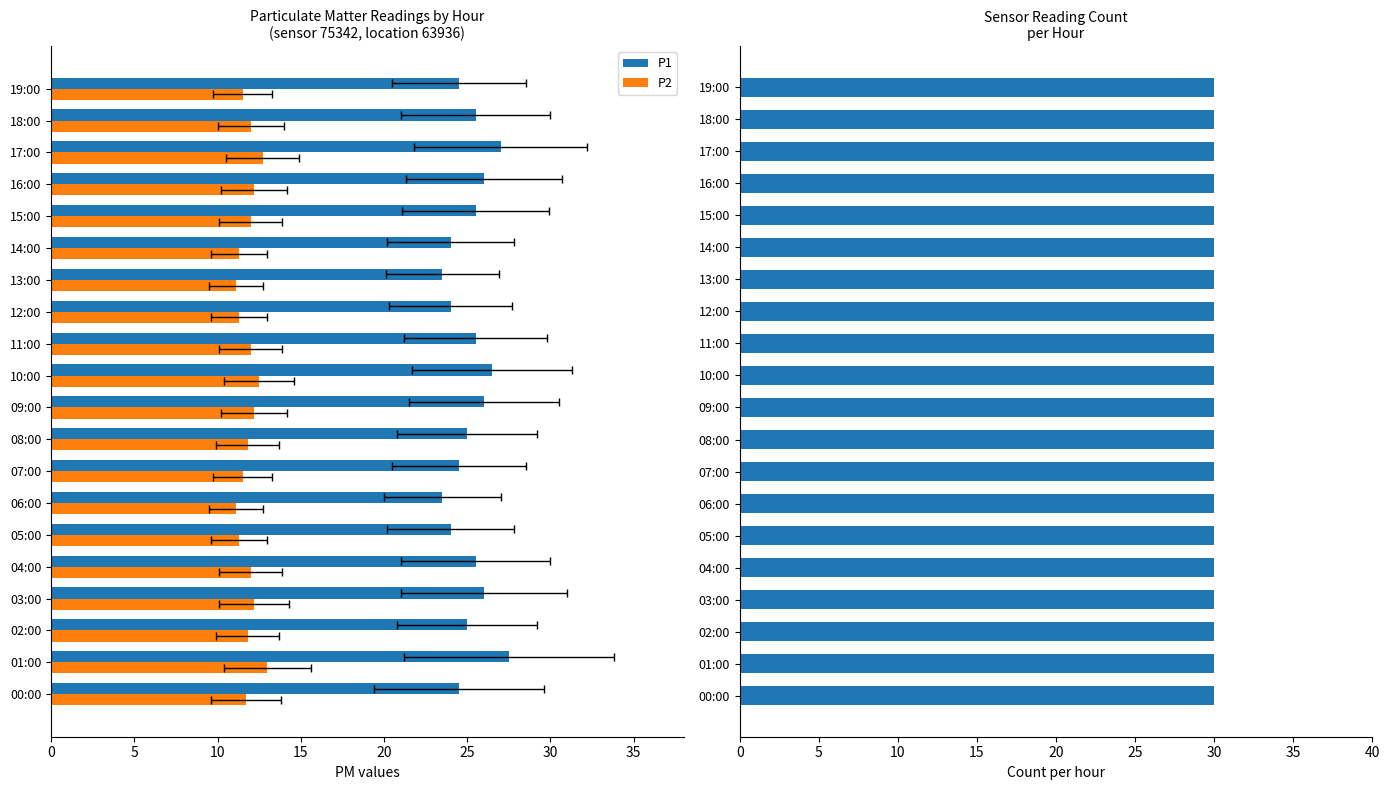

What is the average value of the P2 series?

11.9